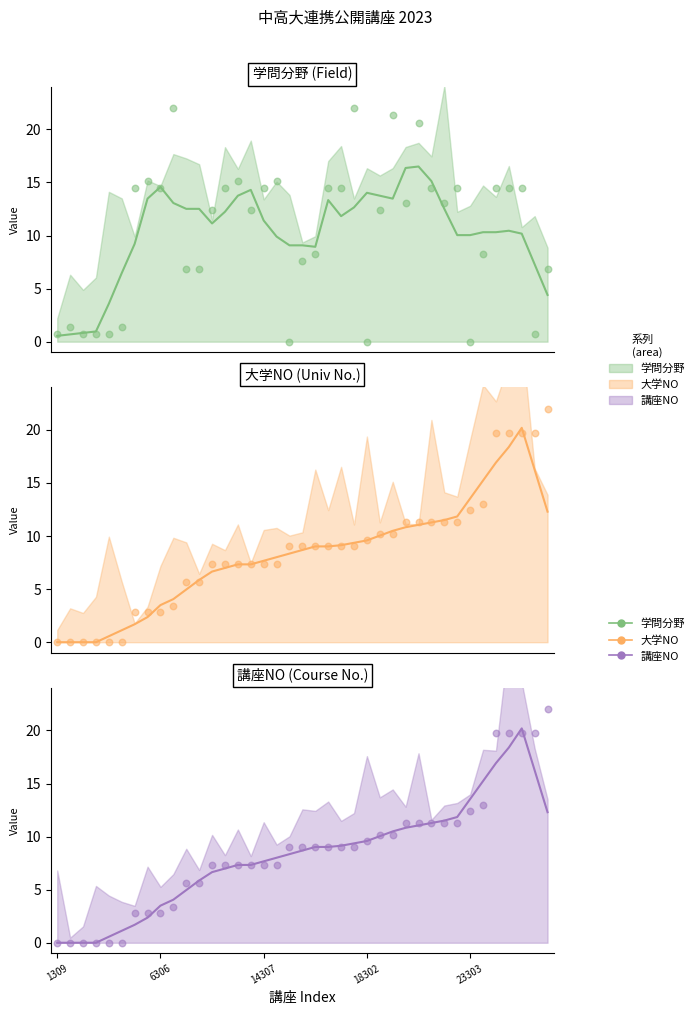

Which series has the largest total across all categories?

学問分野(col_5) (data)